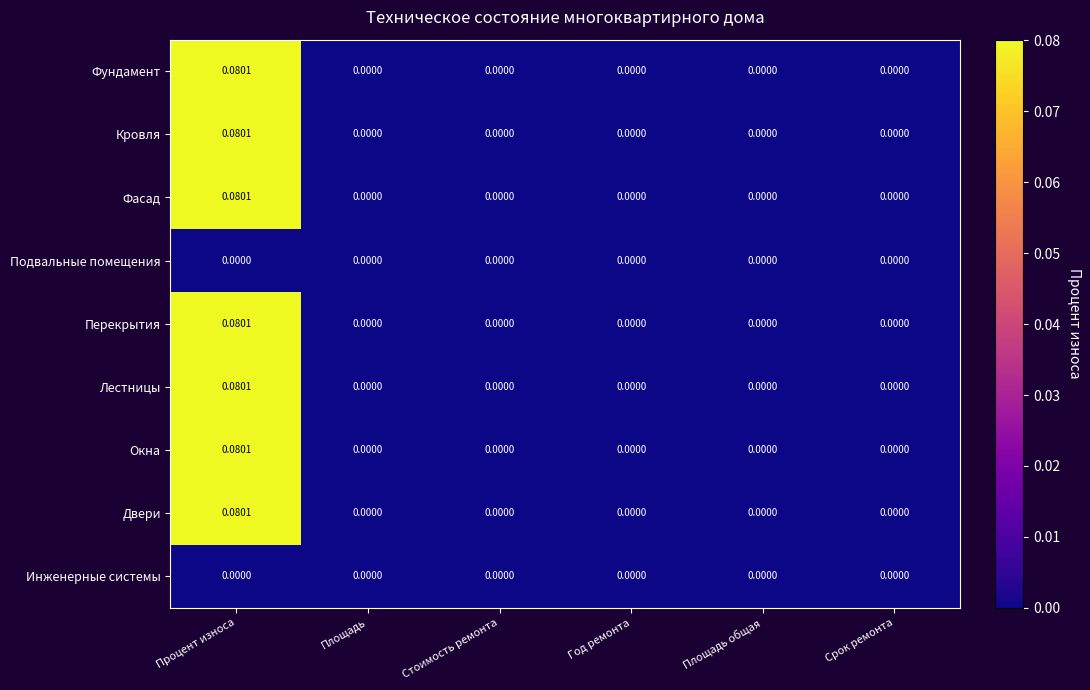

Which category has the highest value across all series?

Процент износа